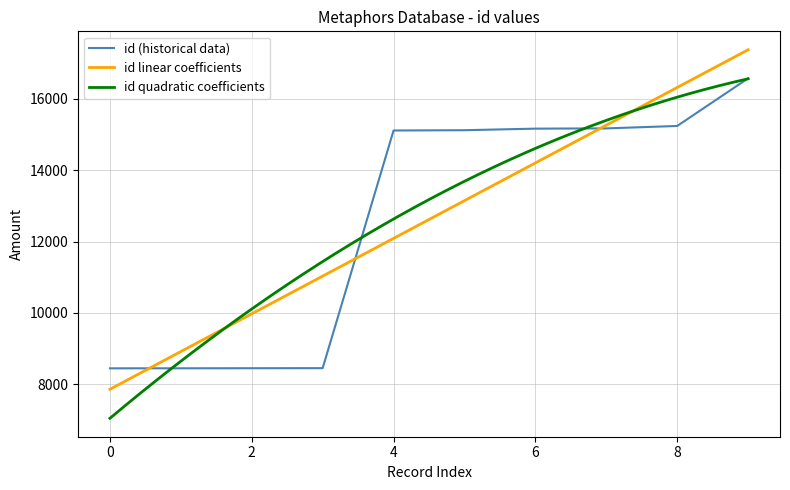

What is the lowest value of the id (historical data) series?

8446